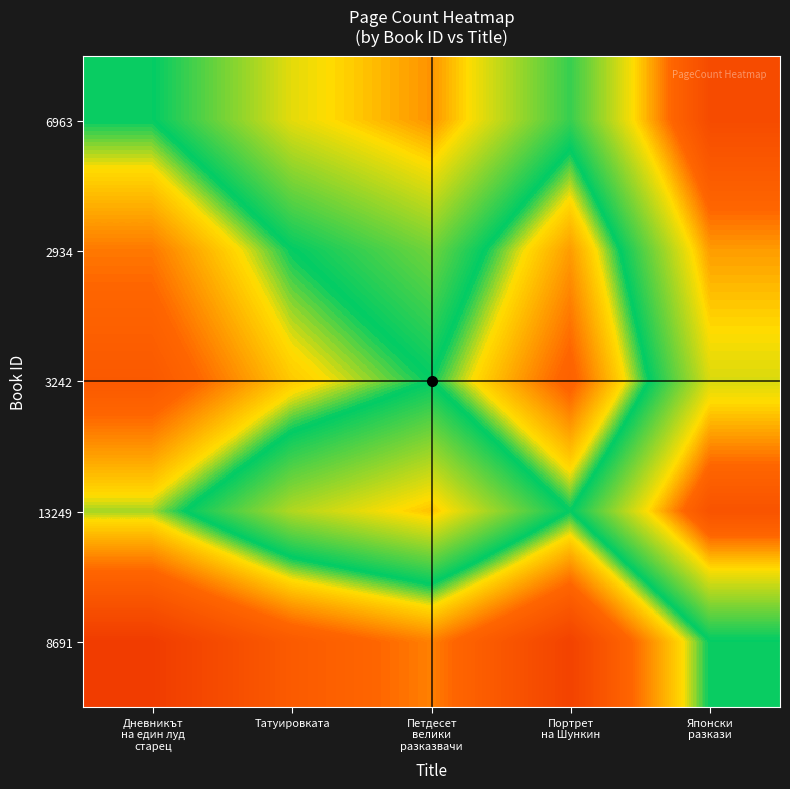

Which label corresponds to the largest value in the chart?

Японски
разкази